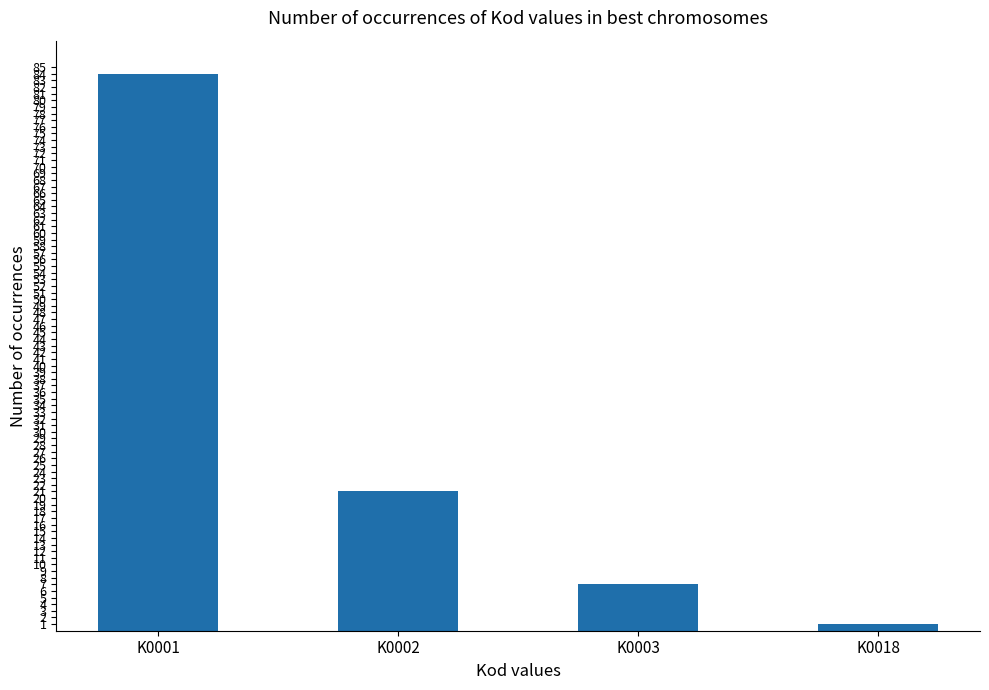

What is the change in value from K0001 to K0018?

-83